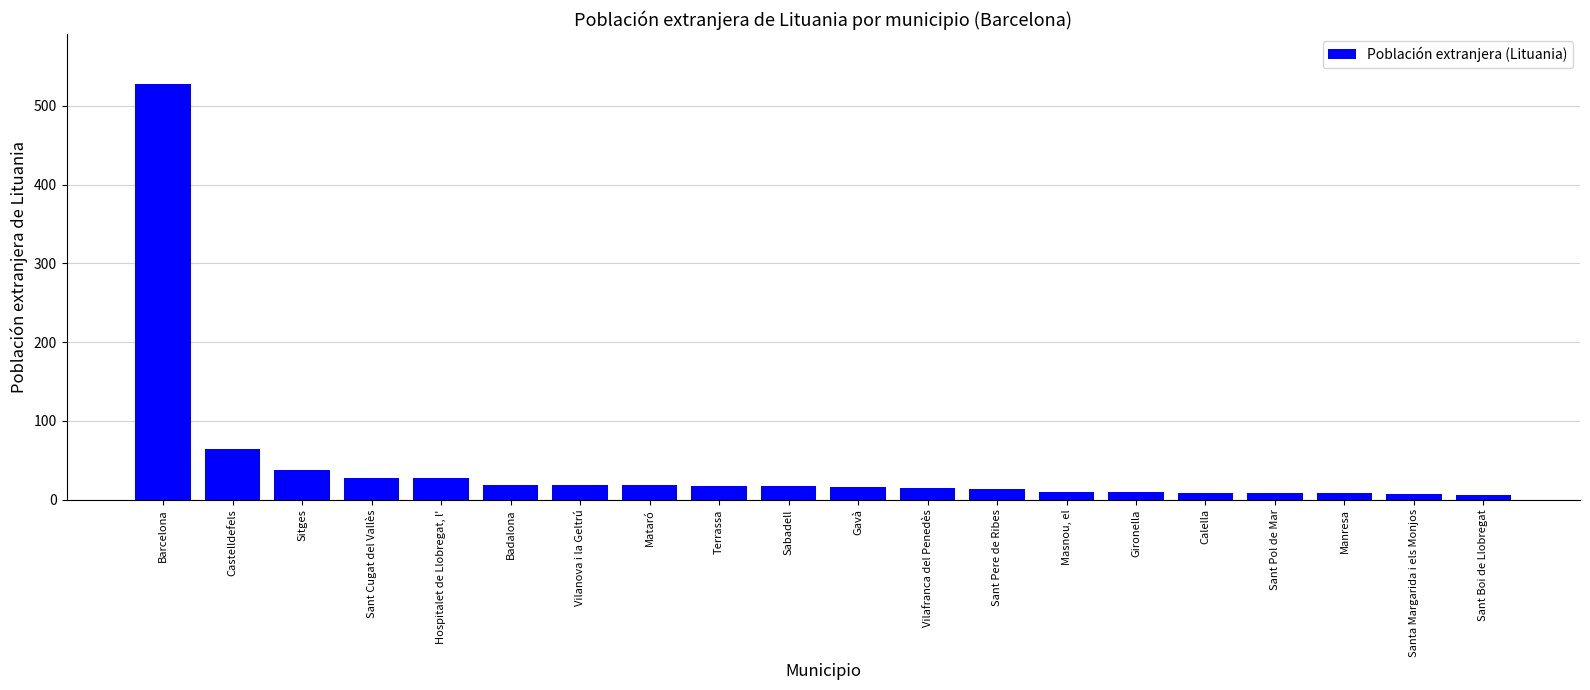

Are the bars grouped side by side (vs. stacked)?

No